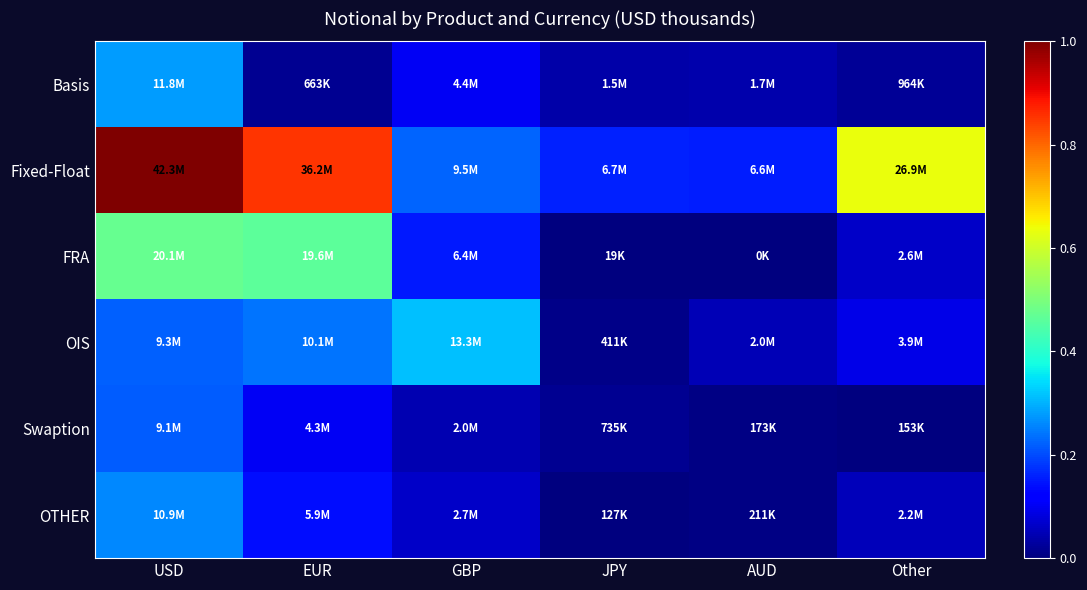

What is the spread (max minus min) of values at Other?

0.6